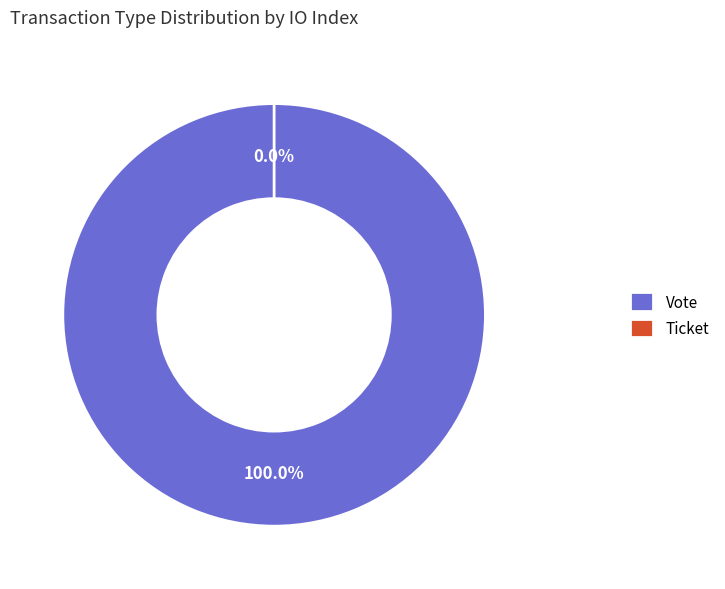

Rank the categories by value from lowest to highest.

Ticket, Vote